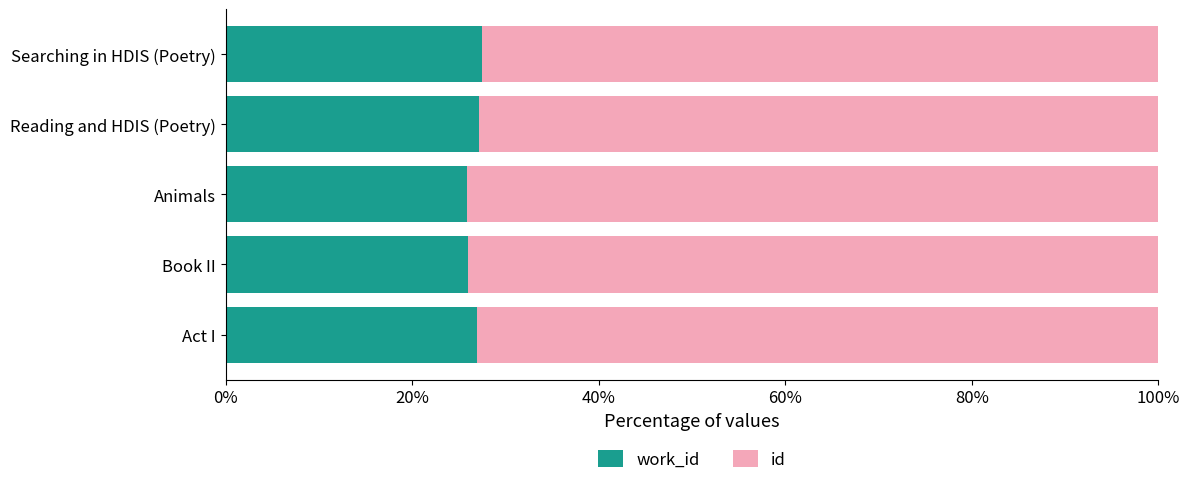

What is the total value across all series at Searching in HDIS (Poetry)?

100.0